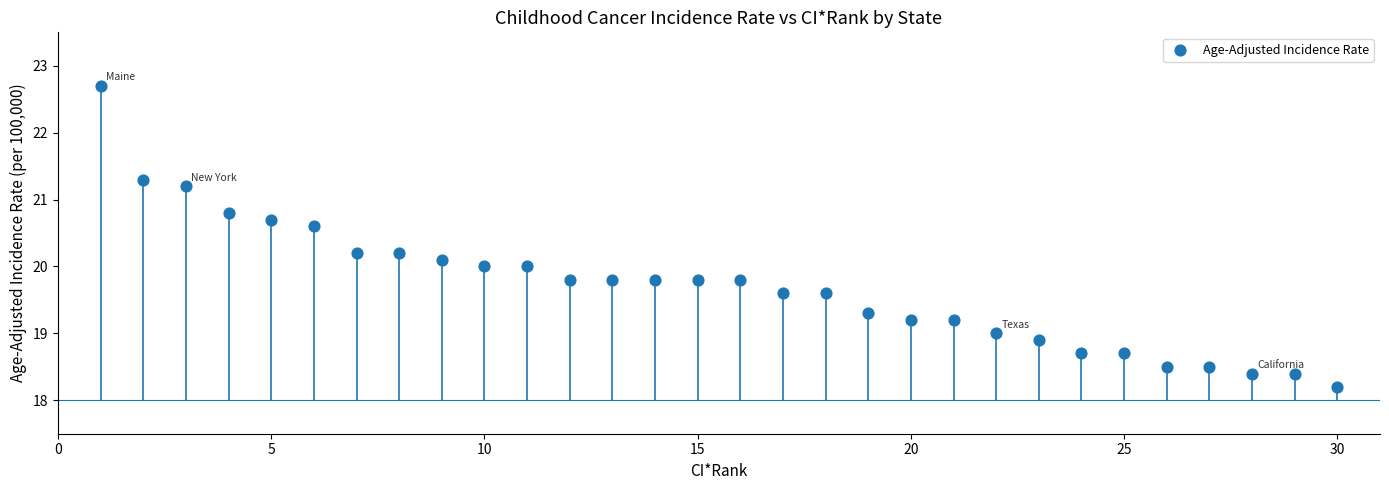

What is the range of Y values (max minus min)?

4.5